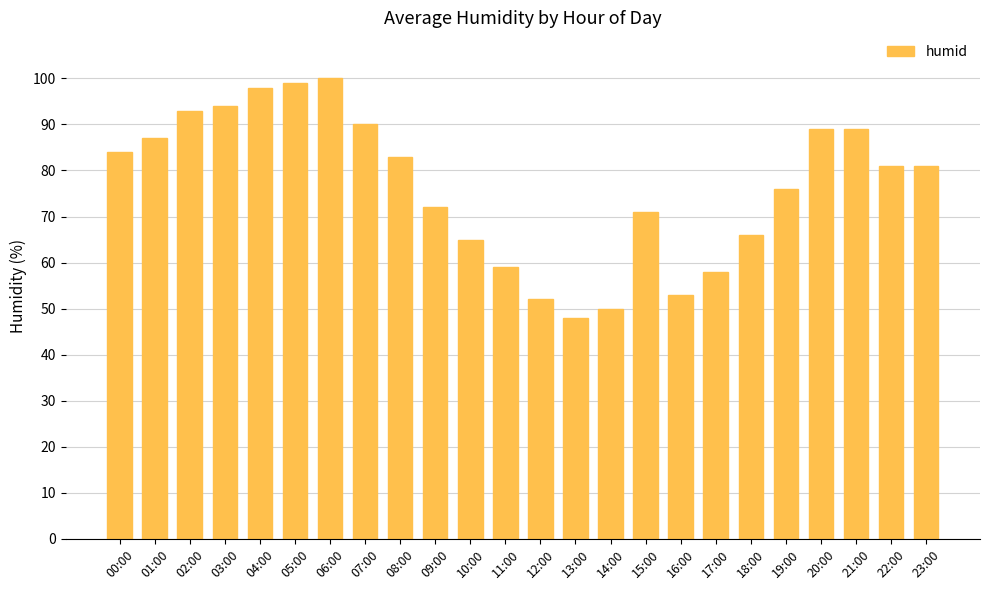

What is the label of the 23rd bar from the left?

22:00